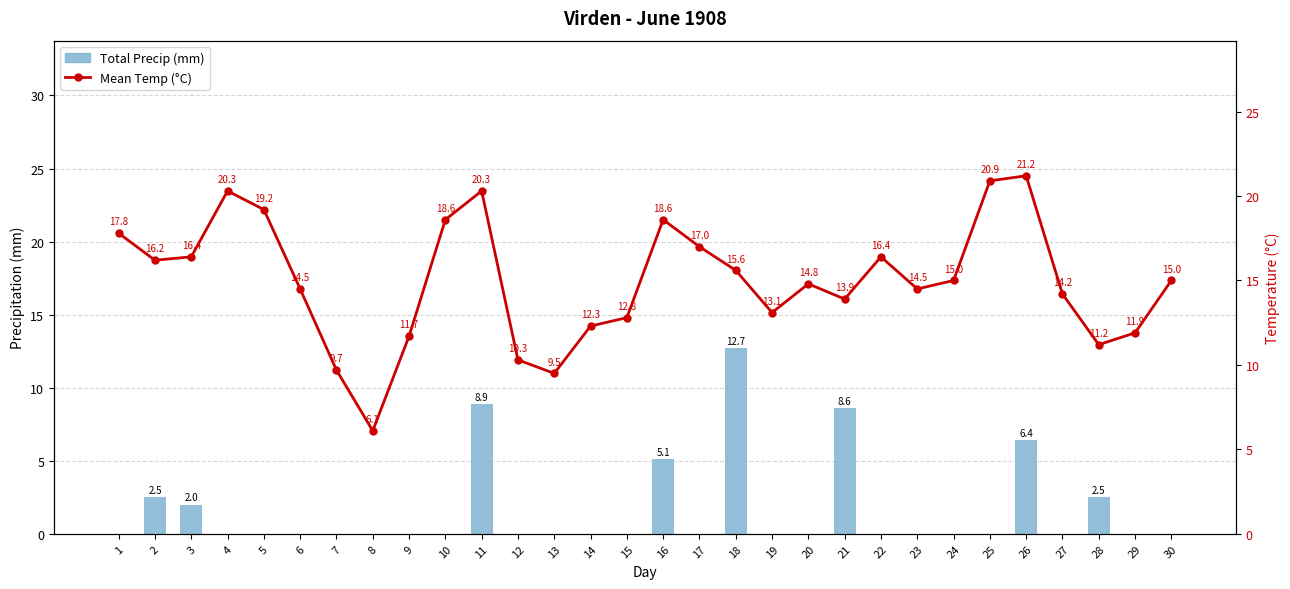

Rank the series by their maximum value, from highest to lowest.

Mean Temp (°C), Total Precip (mm)